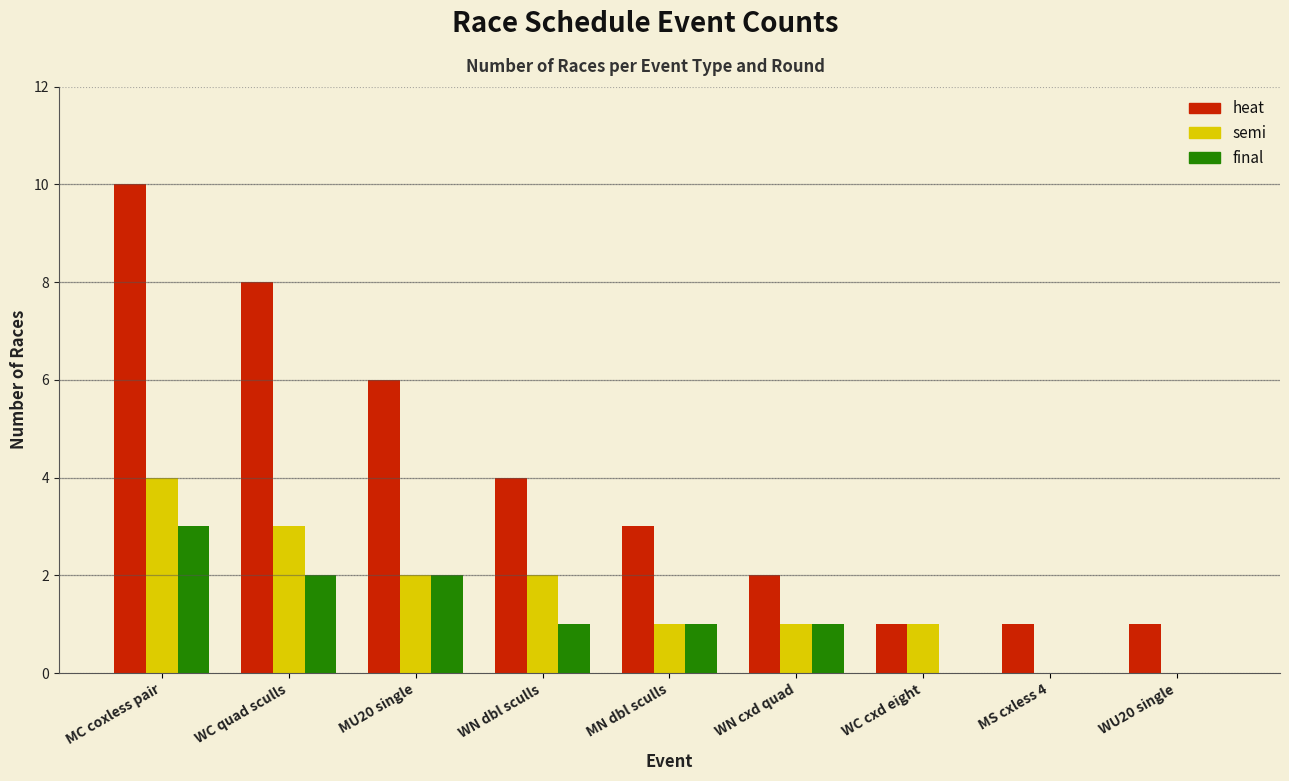

What is the sum of the semi values at MC coxless pair and WN dbl sculls?

6